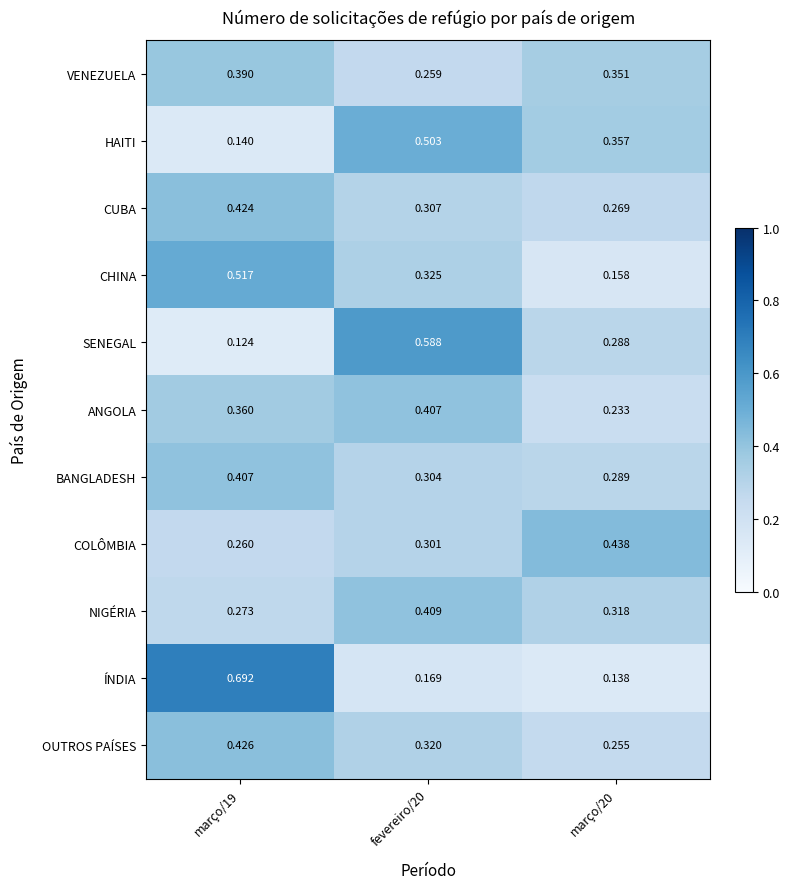

Which series changed the most between março/19 and março/20?

ÍNDIA